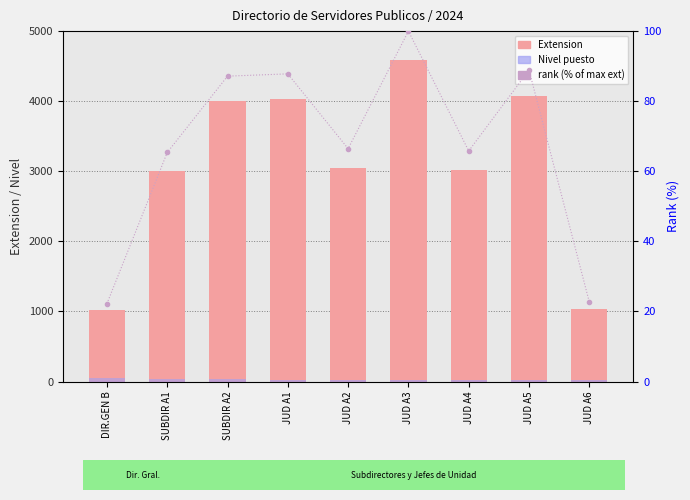

Is the value of rank (% of max ext) at SUBDIR A1 greater than the value of Extension at JUD A3?

No